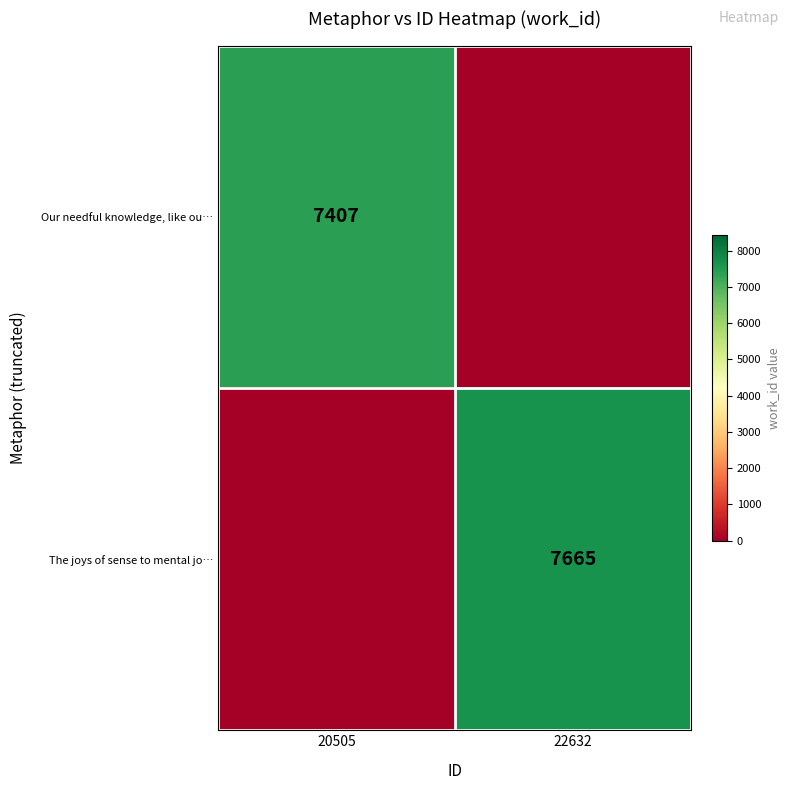

Is it true that Our needful knowledge, like ou… equals 11715 at 20505?

False